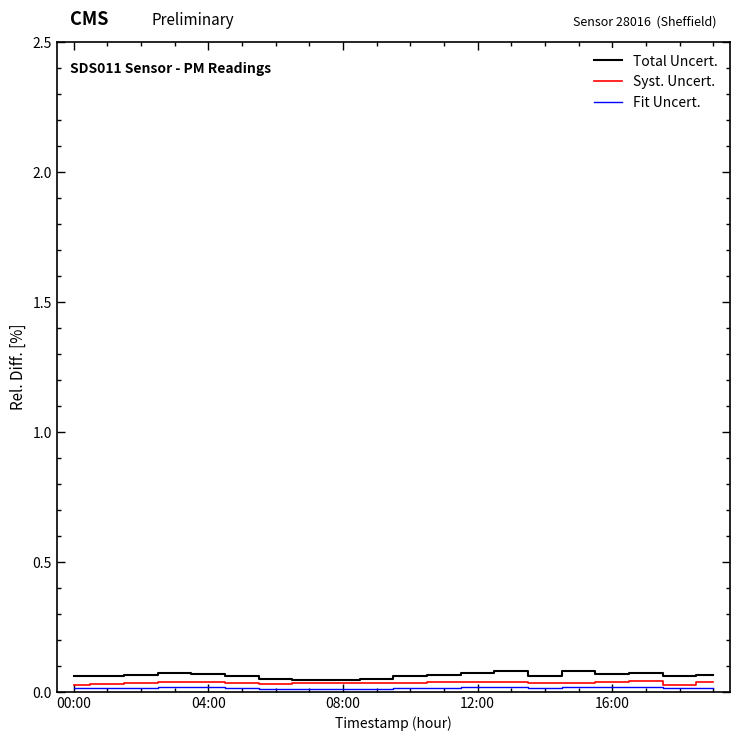

Which series has the largest range (max minus min)?

Total Uncert.